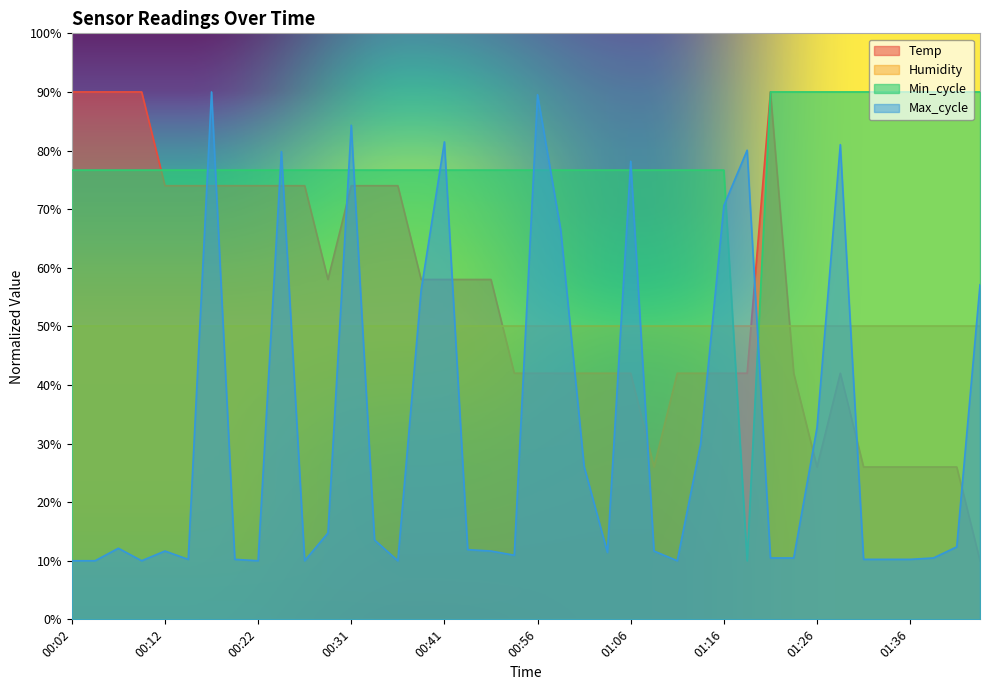

Which has a higher value, 01:38 or 01:16?

01:16